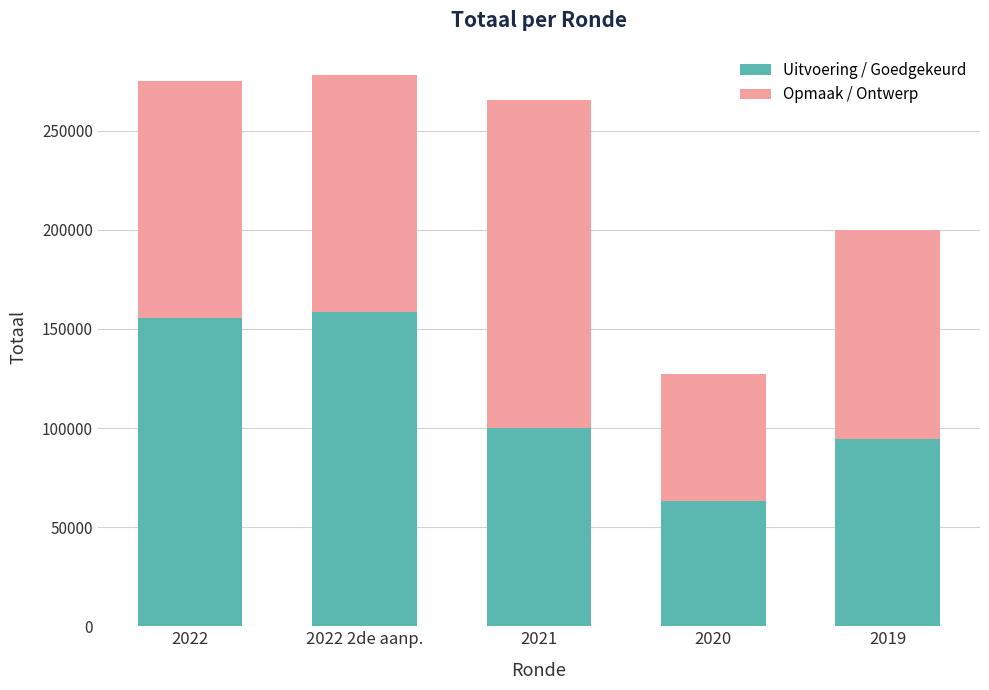

How many categories are shown in the chart?

5